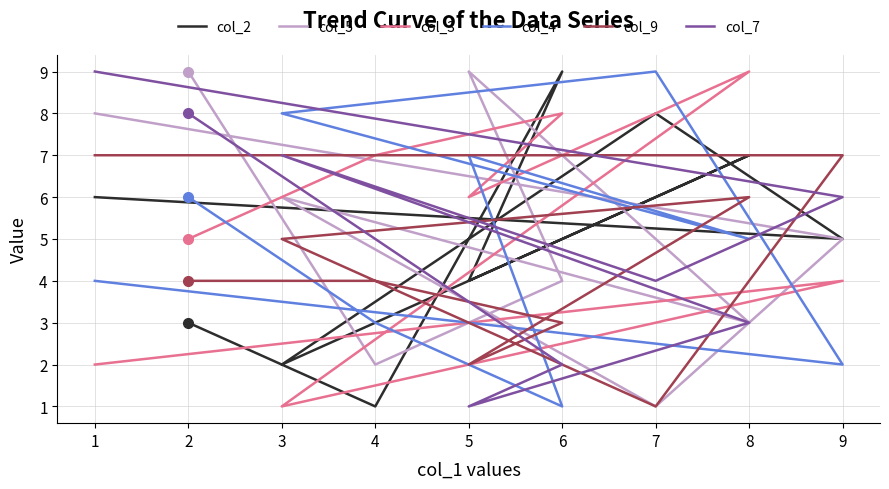

The value of col_2 at 3 is 1. True or false?

False